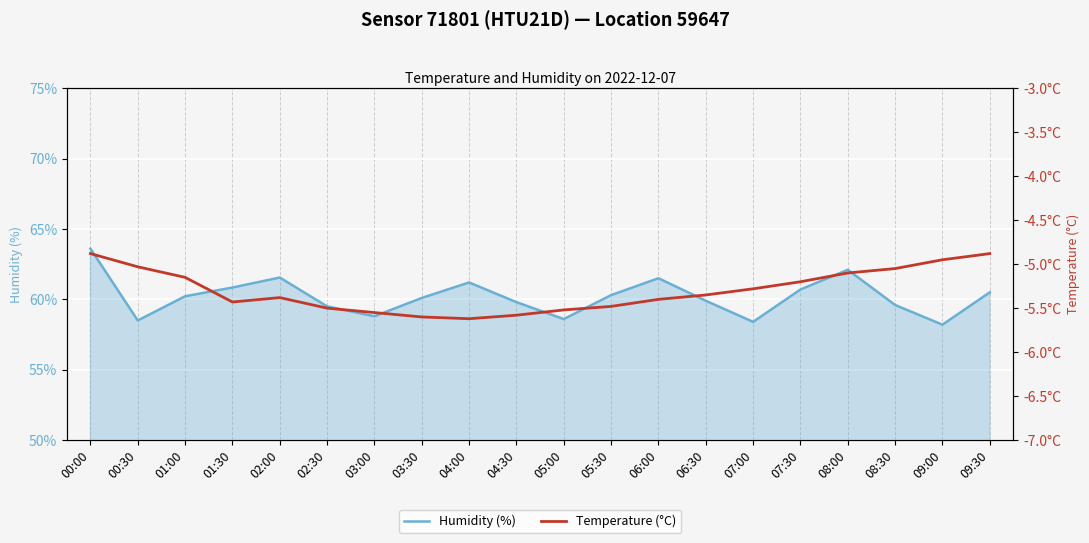

What is the label of the 19th point from the right?

00:30